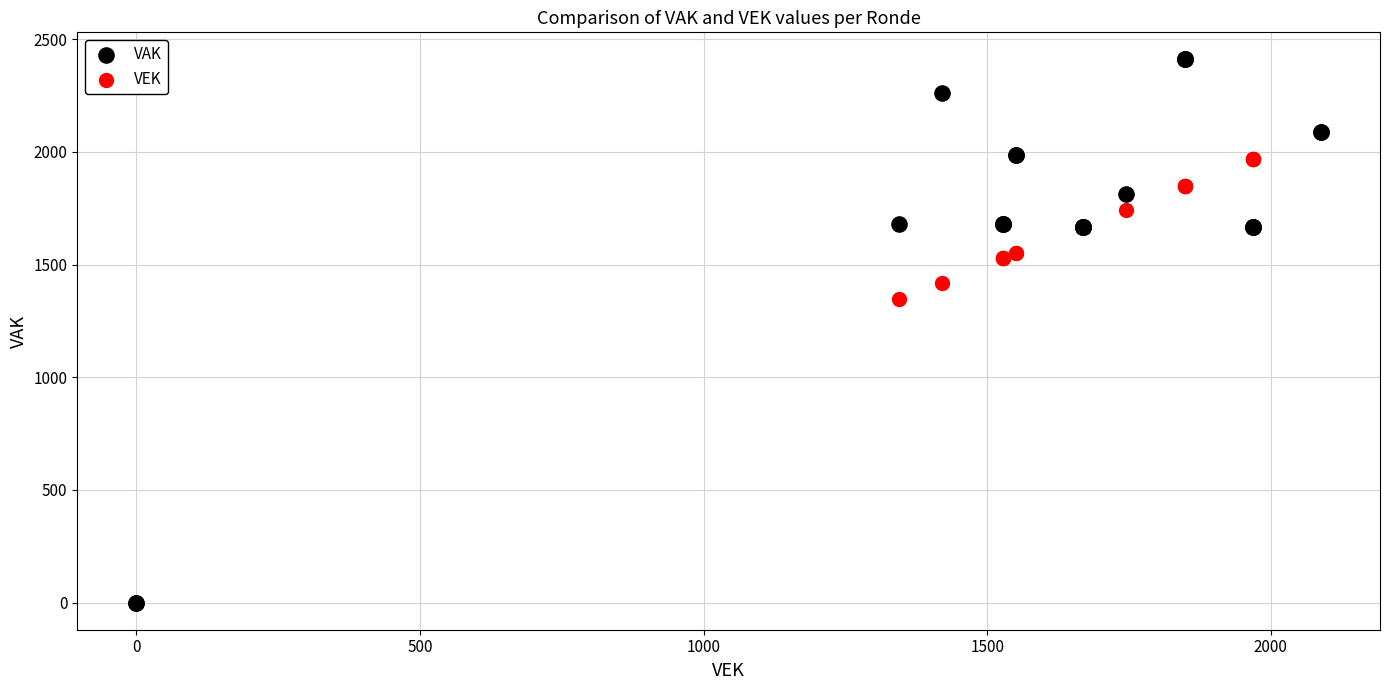

Which series has the largest Y range (max minus min)?

VAK